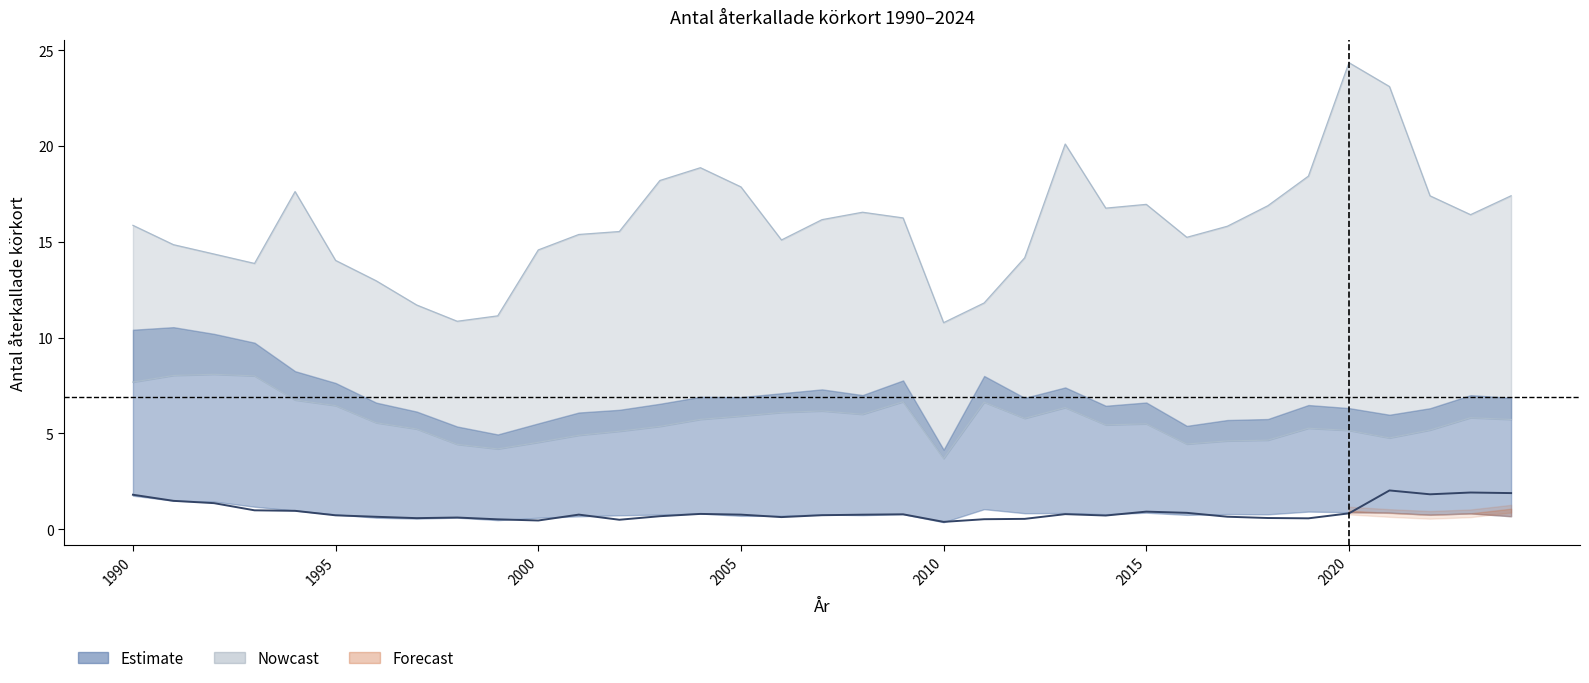

True or false: col_10 (4+övr) and col_1 (Endast 1p) cross at least once.

False